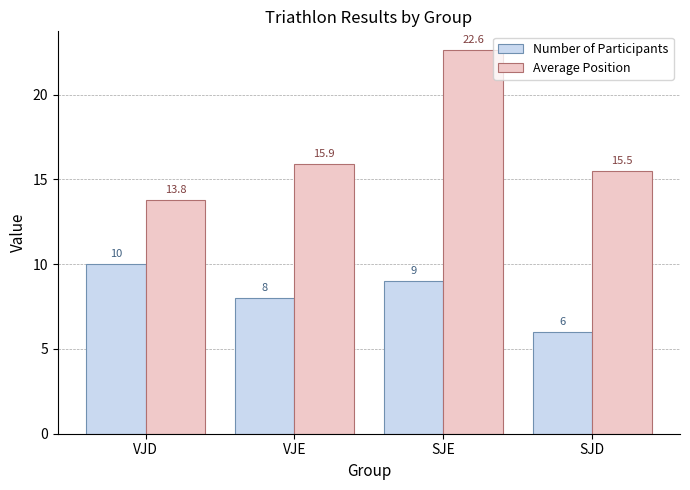

List the labels in order of Number of Participants value, largest first.

VJD, SJE, VJE, SJD